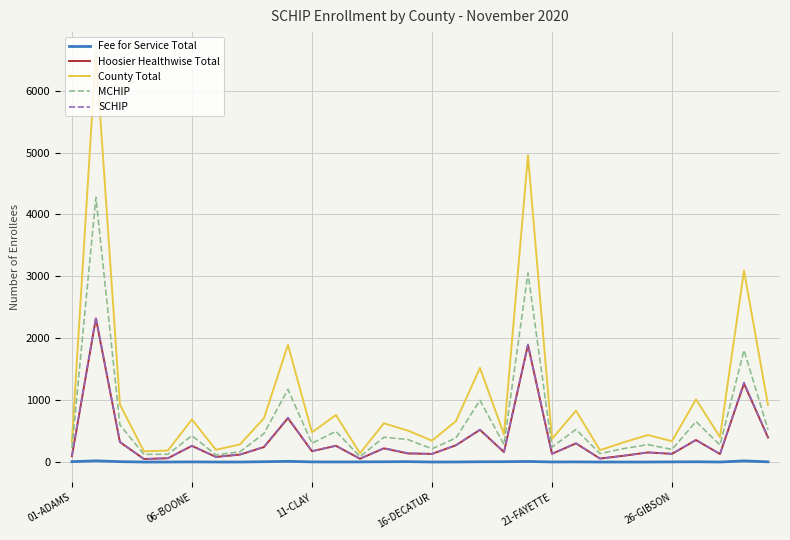

What is the difference between the second highest and second lowest values in the County Total series?

4783